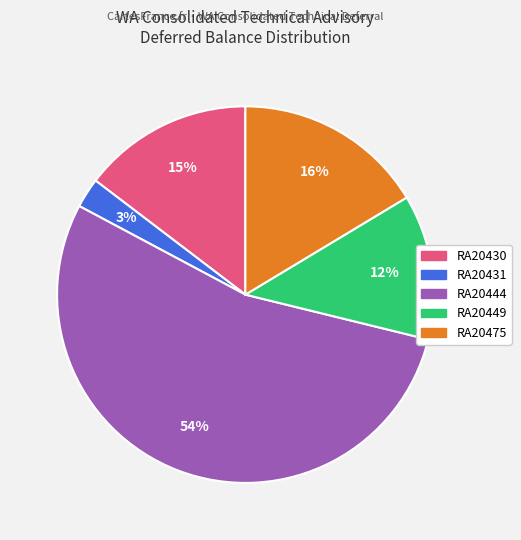

Is there any slice that represents more than half of the pie?

Yes